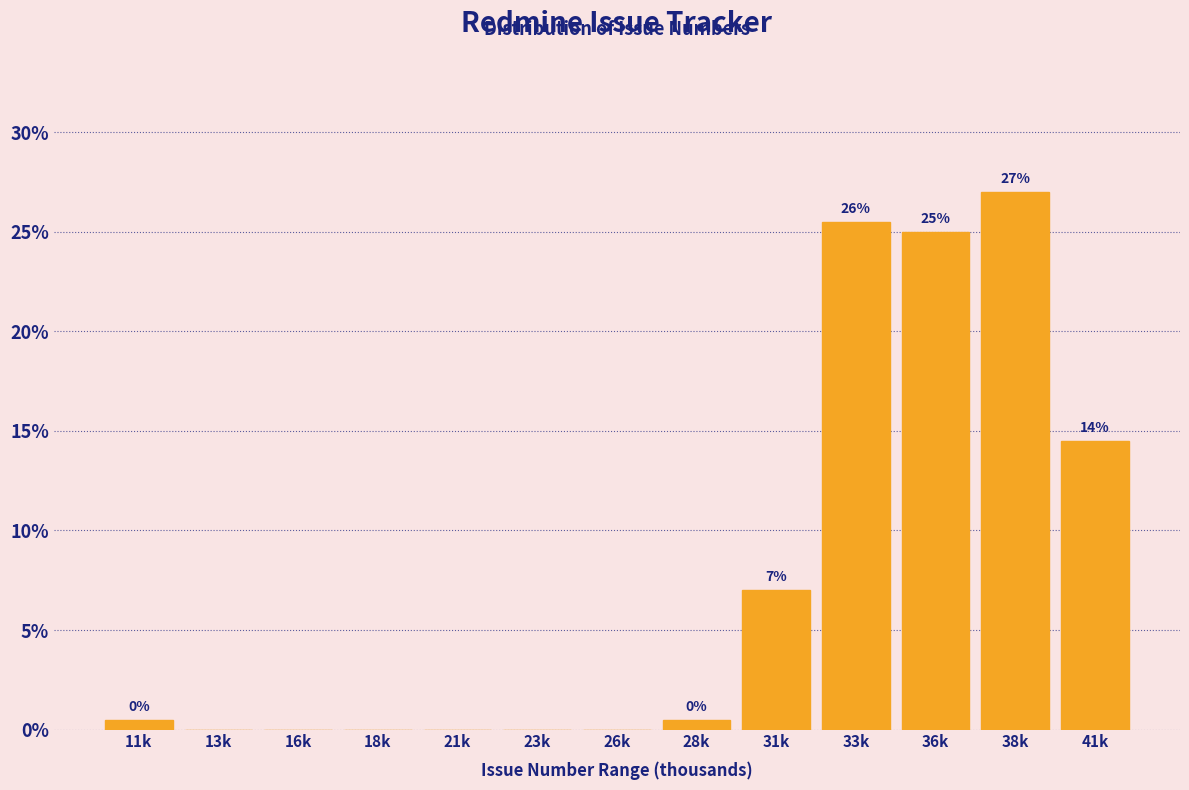

What is the sum of the values at 38k and 26k?

27.0